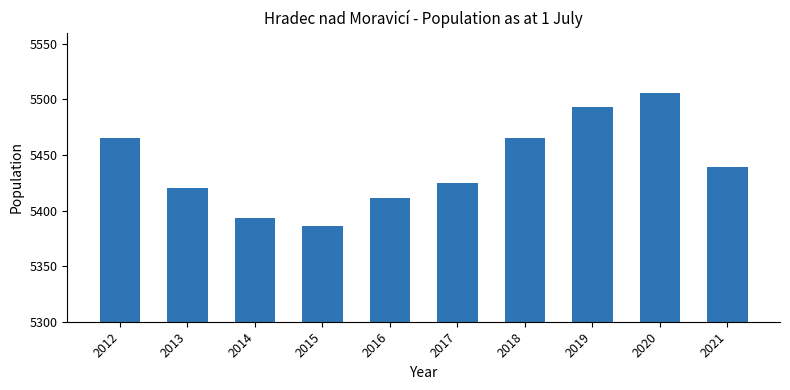

Between 2021 and 2016, which is larger?

2021